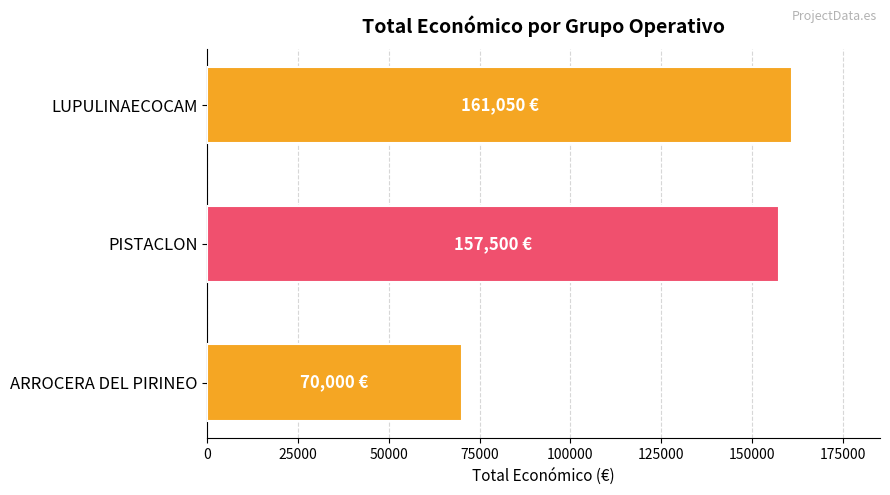

Is it true that the value at ARROCERA DEL PIRINEO is 46635?

False